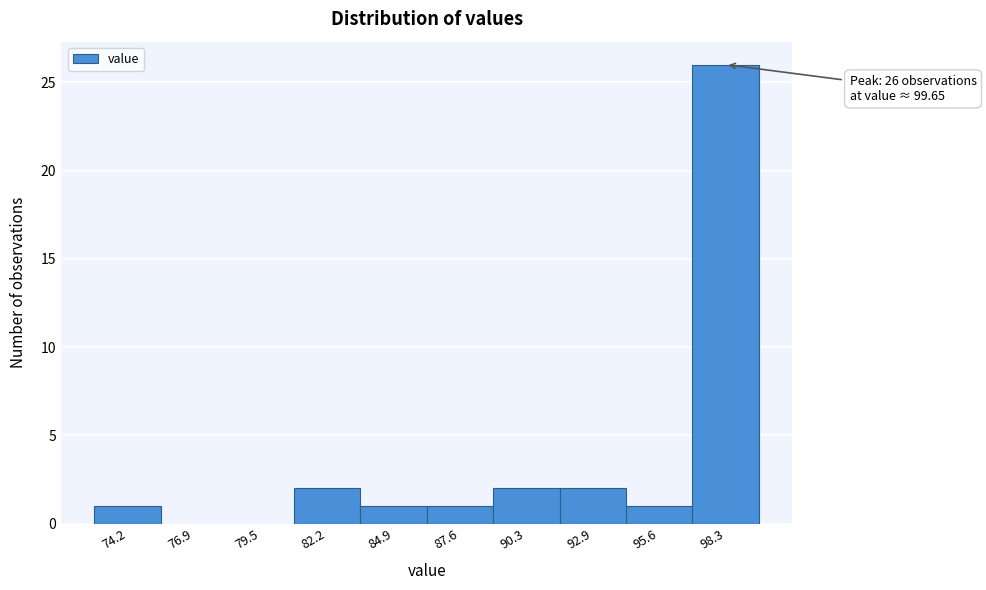

Reading right to left, extract all data points from this chart.

98.3=26	95.6=1	92.9=2	90.3=2	87.6=1	84.9=1	82.2=2	79.5=0	76.9=0	74.2=1